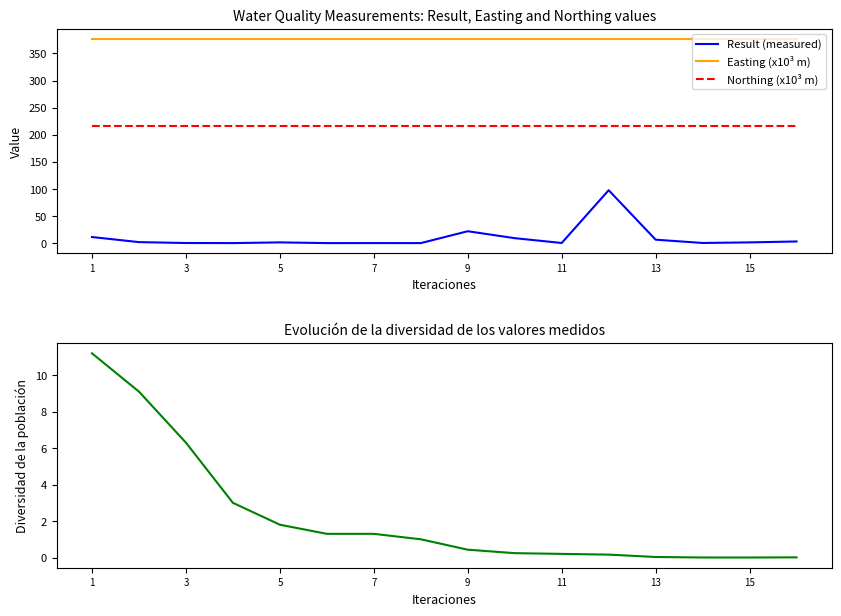

True or false: Northing (x10³ m) and Result (measured) cross at least once.

False